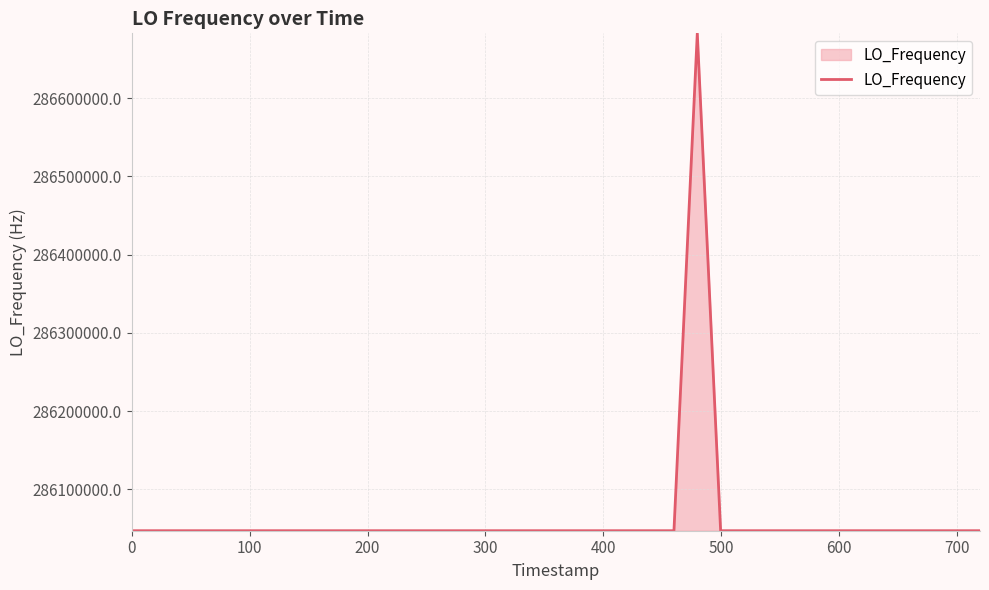

What is the difference between the maximum and minimum values?

635707.1